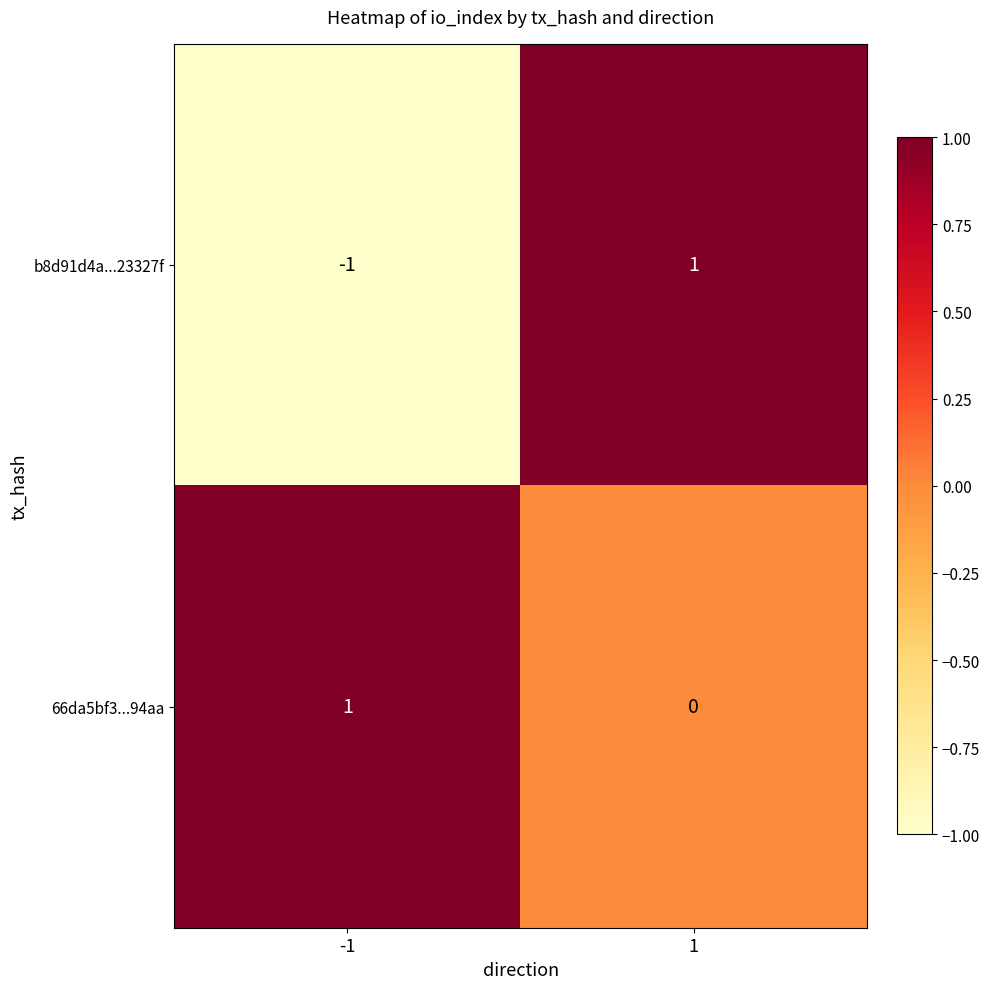

Reading right to left, list all the values displayed in this chart.

b8d91d4a...23327f: 1	-1
66da5bf3...94aa: 0	1